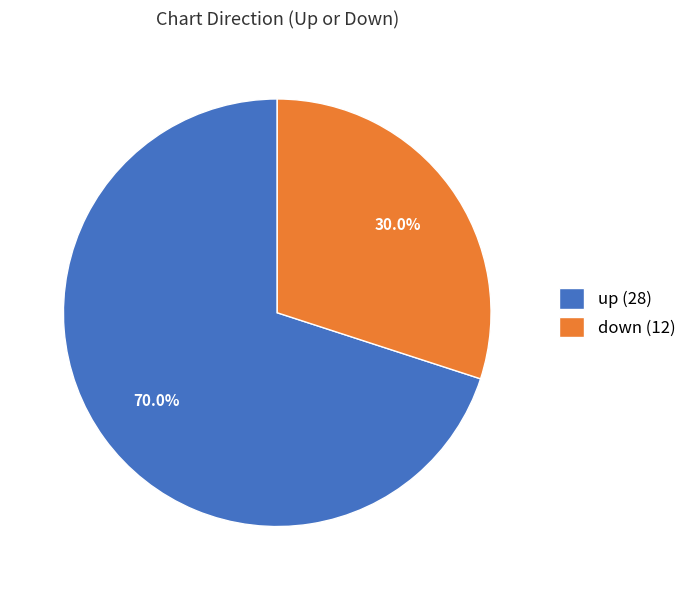

Is it true that up is 62% of the pie?

False